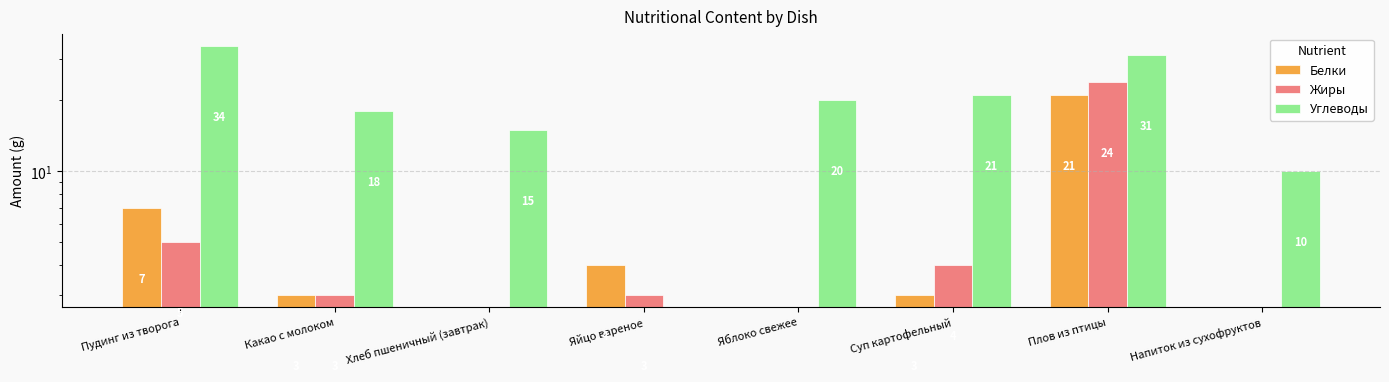

Are the bars horizontal?

No